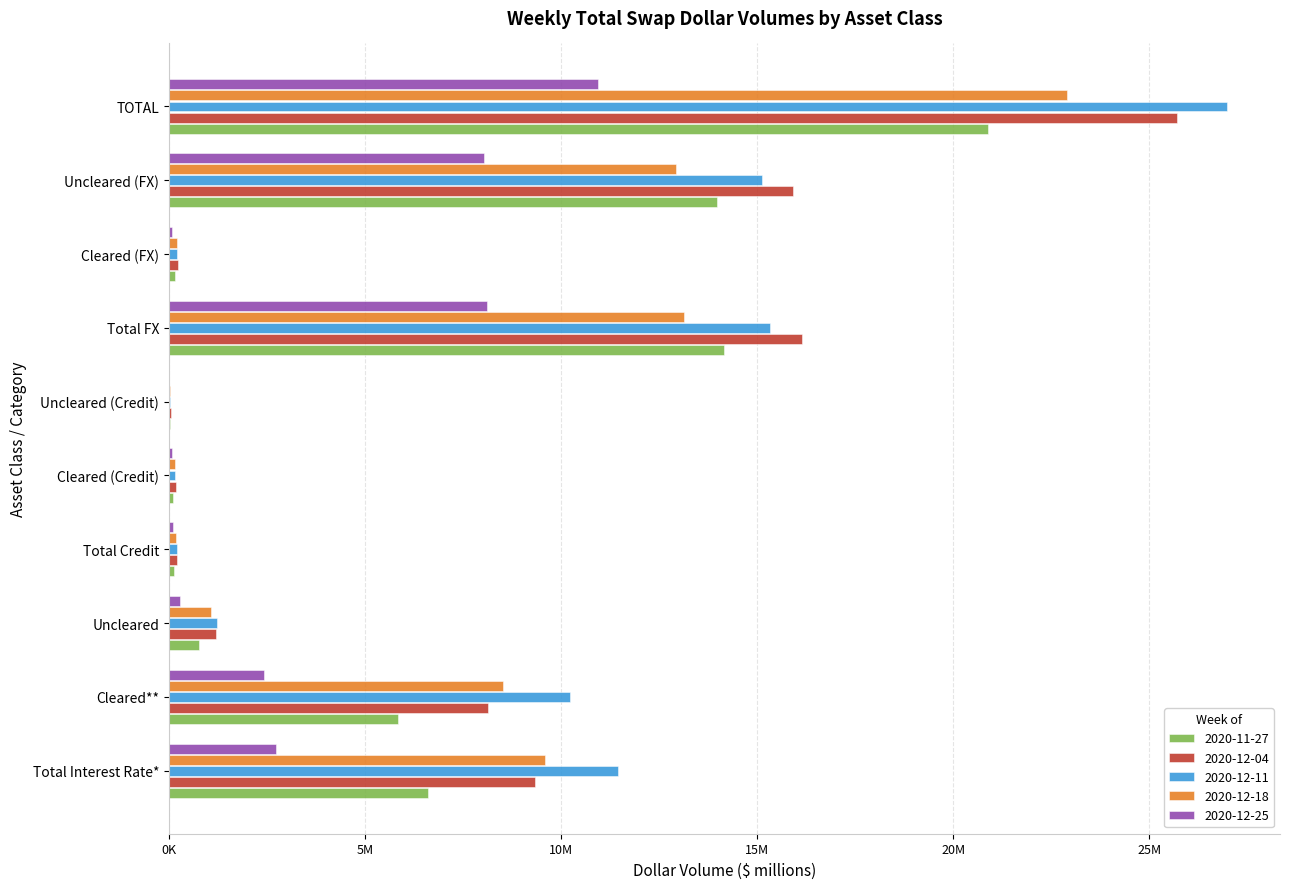

Reading left to right, list all the values displayed in this chart.

2020-11-27: 6601619	5833077	768542	144482	119927	24555	14153473	168550	13984924	20899573
2020-12-04: 9335453	8137588	1197865	217650	173656	43994	16157019	240733	15916287	25710123
2020-12-11: 11452352	10228816	1223536	200727	161213	39514	15334746	199618	15135128	26987825
2020-12-18: 9591633	8523353	1068280	195106	165336	29770	13131058	198682	12932376	22917796
2020-12-25: 2724914	2440239	284675	95471	83005	12466	8121760	93365	8028395	10942145